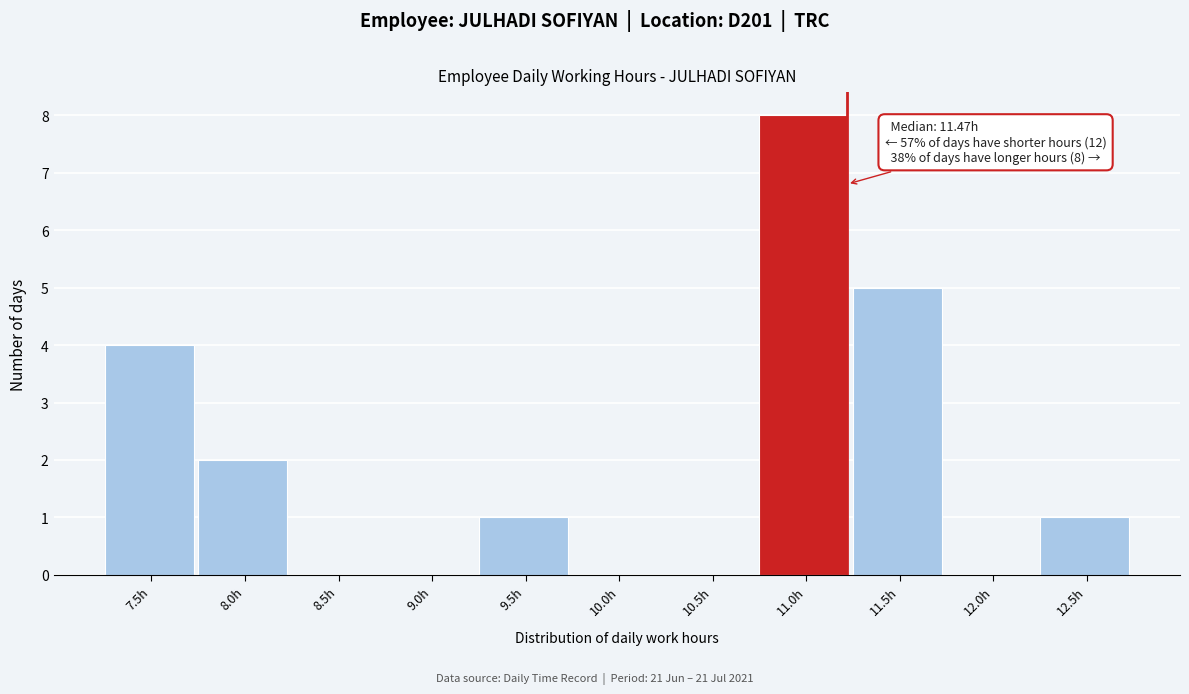

Reading right to left, transcribe all the data shown in this chart.

12.5h=1	12.0h=0	11.5h=5	11.0h=8	10.5h=0	10.0h=0	9.5h=1	9.0h=0	8.5h=0	8.0h=2	7.5h=4